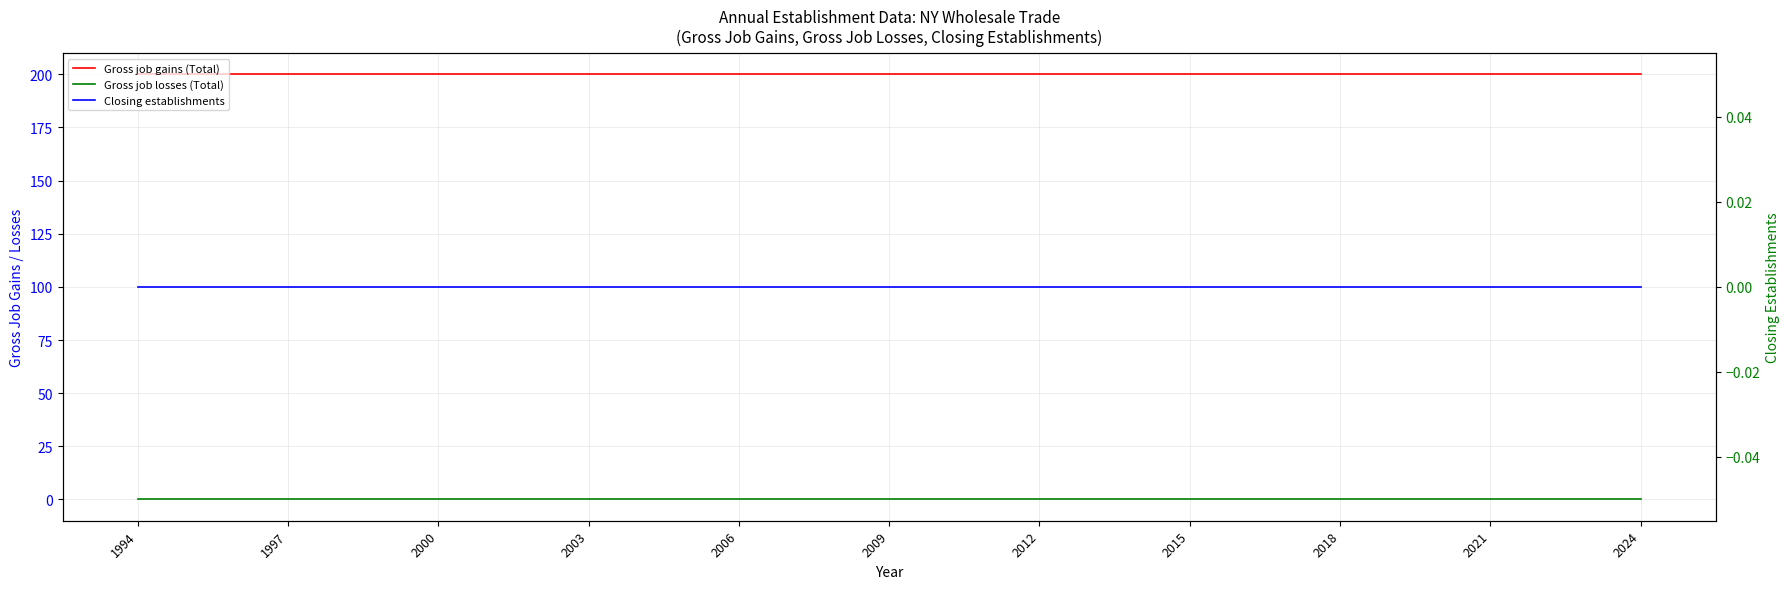

Is it true that Gross job losses (Total) equals 0 at 1997?

True